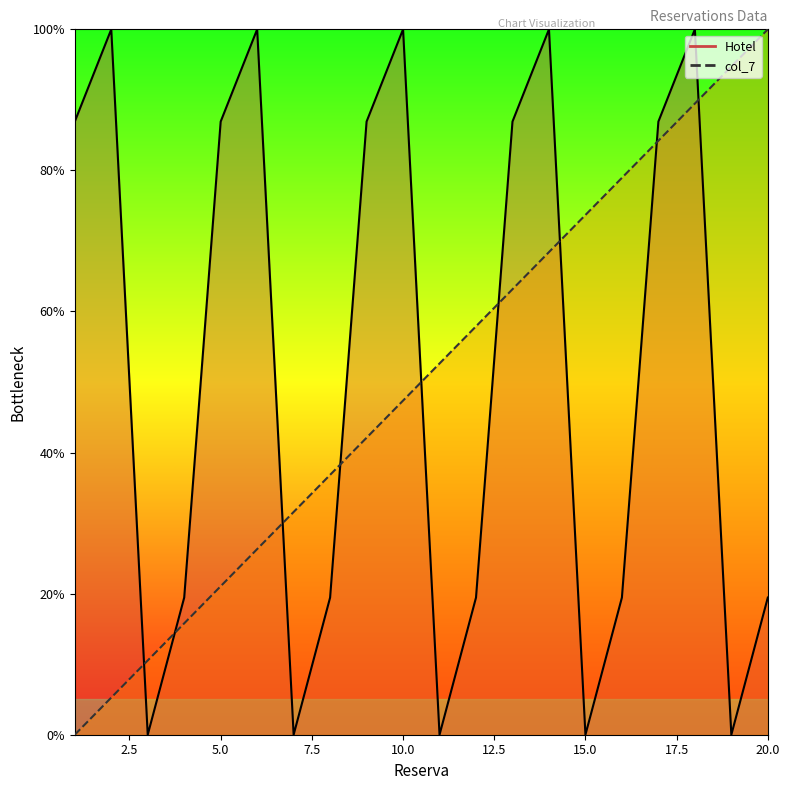

How many categories are shown in the chart?

20